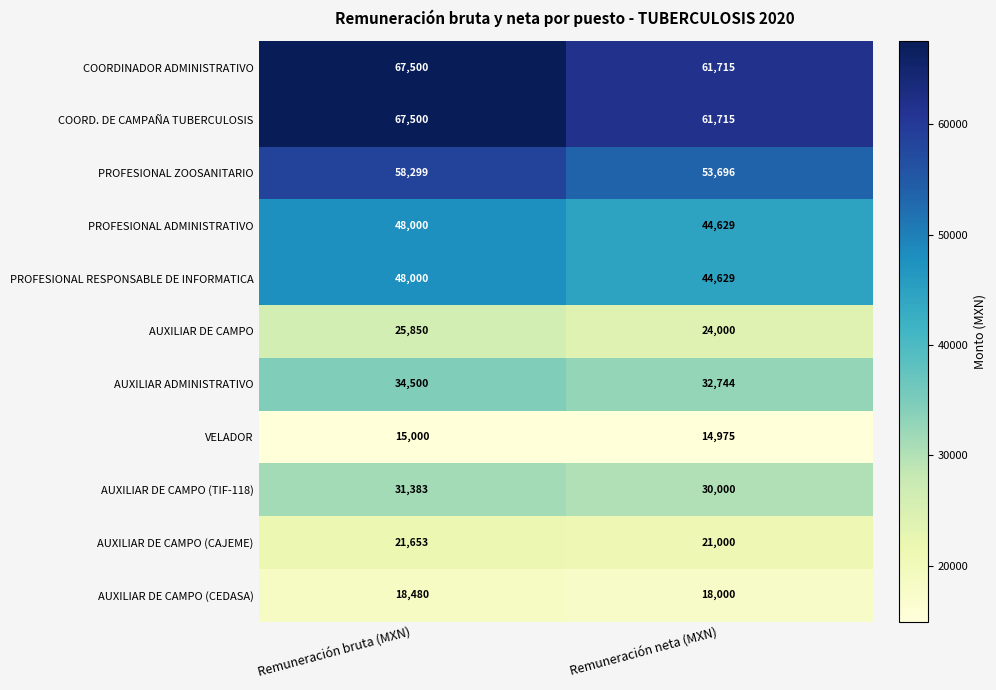

What is the average value of the AUXILIAR DE CAMPO (CEDASA) series?

18240